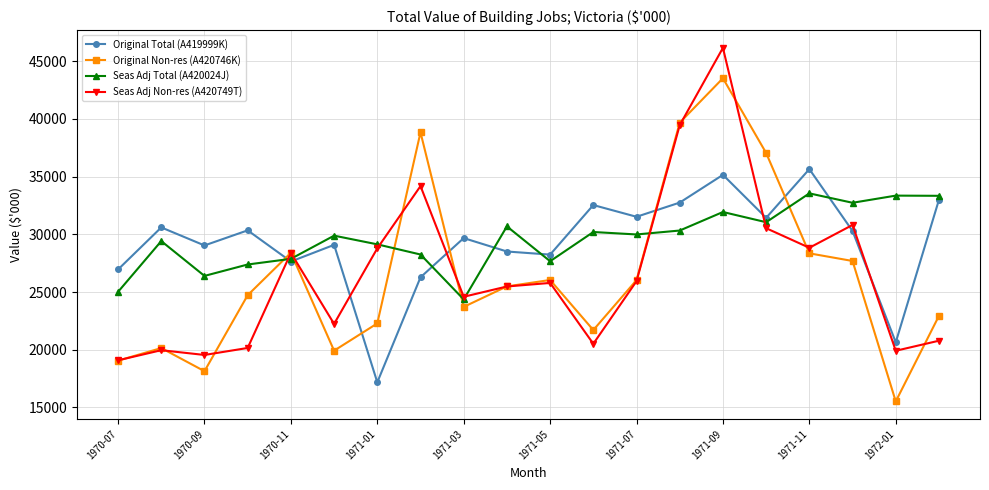

What are all the series names shown in the legend?

Original Total (A419999K), Original Non-res (A420746K), Seas Adj Total (A420024J), Seas Adj Non-res (A420749T)